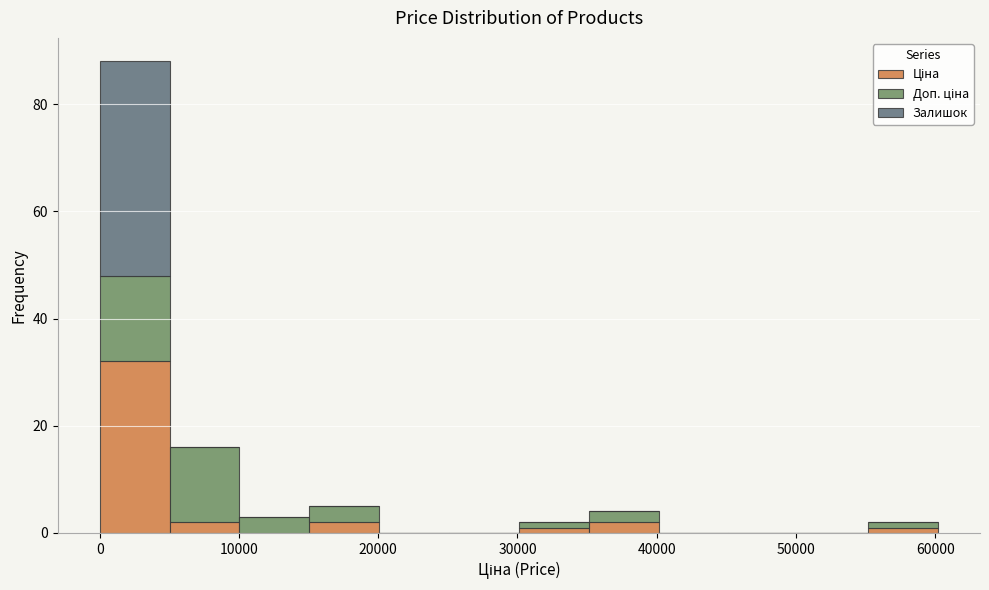

Reading left to right, transcribe this chart: for each stacked bar, give the range it covers on the x-axis and its total height. Neither the bar edges nor the heights are printed on the chart, so give them approximately, as read against the axes.

0 to 5000: 88
5000 to 10000: 16
10000 to 15000: 4
15000 to 20000: 6
20000 to 25000: 0
25000 to 30000: 0
30000 to 35000: 2
35000 to 40000: 4
40000 to 45000: 0
45000 to 50000: 0
50000 to 55000: 0
55000 to 60000: 2